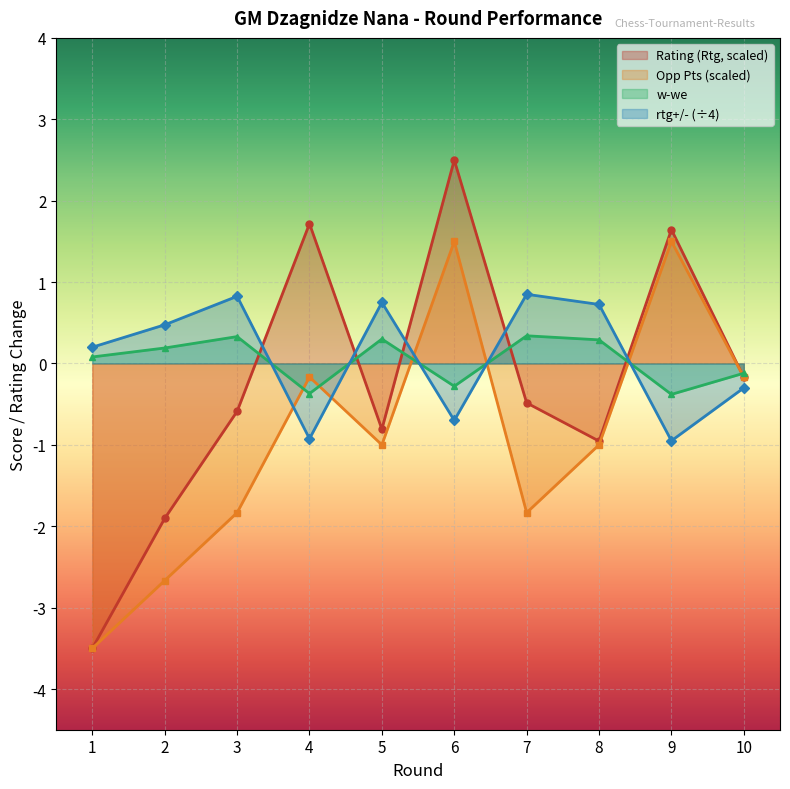

Reading right to left, what are all the values shown in this chart?

Rating (Rtg): -0.2	1.6	-1.0	-0.5	2.5	-0.8	1.7	-0.6	-1.9	-3.5
Opponent Pts: -0.2	1.5	-1.0	-1.8	1.5	-1.0	-0.2	-1.8	-2.7	-3.5
w-we: -0.1	-0.4	0.3	0.3	-0.3	0.3	-0.4	0.3	0.2	0.1
rtg+/-: -0.3	-0.9	0.7	0.8	-0.7	0.8	-0.9	0.8	0.5	0.2